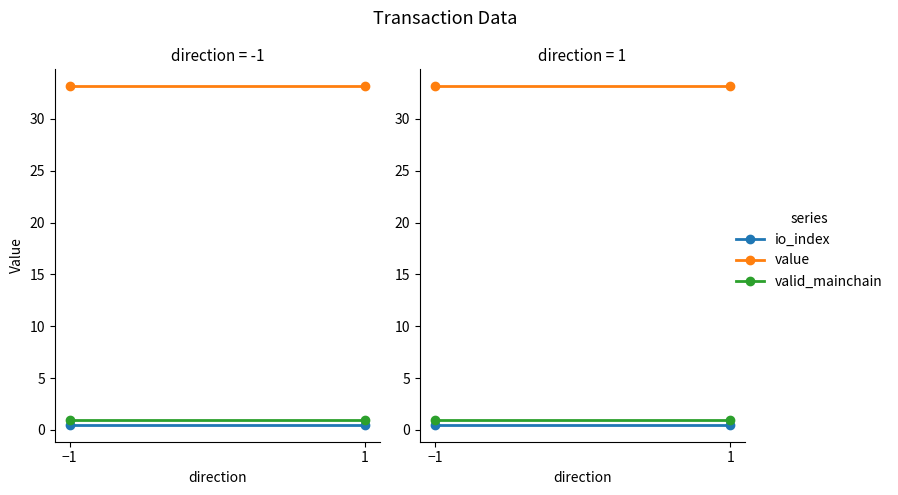

Is the value of value at −1 greater than the value of io_index at −1?

Yes